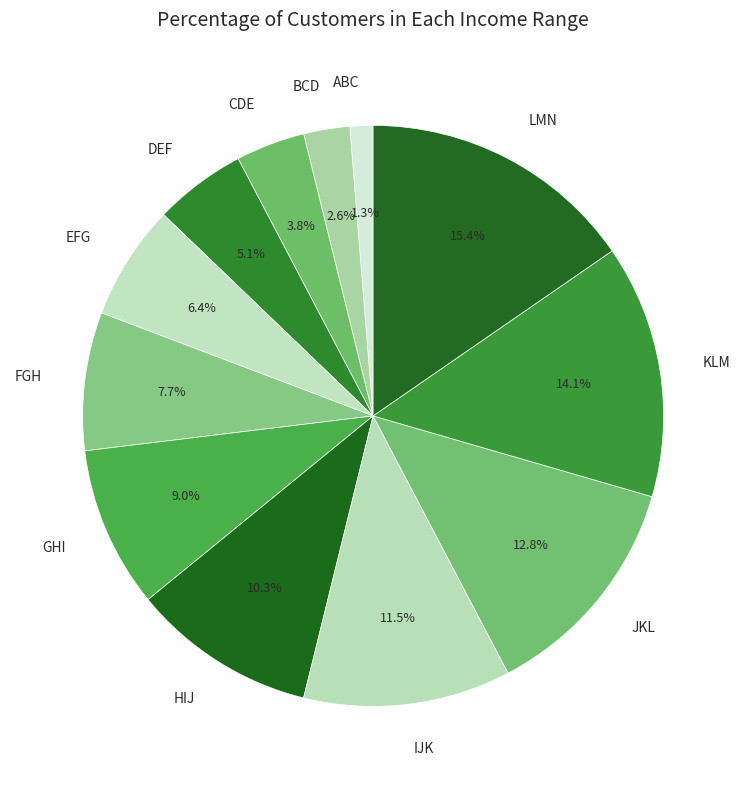

To the nearest percent, what is the difference between the KLM and EFG slice percentages?

8%